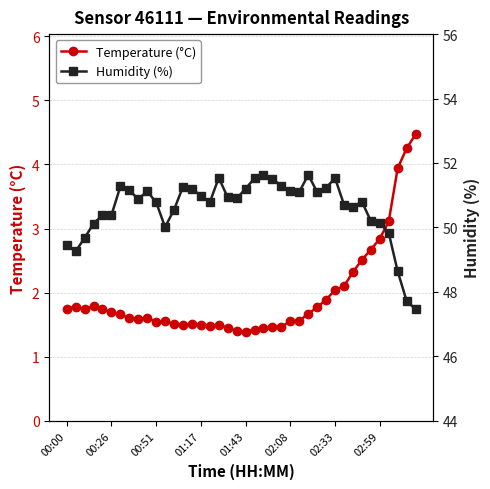

List the series in order of their peak value, lowest first.

Temperature (°C), Humidity (%)